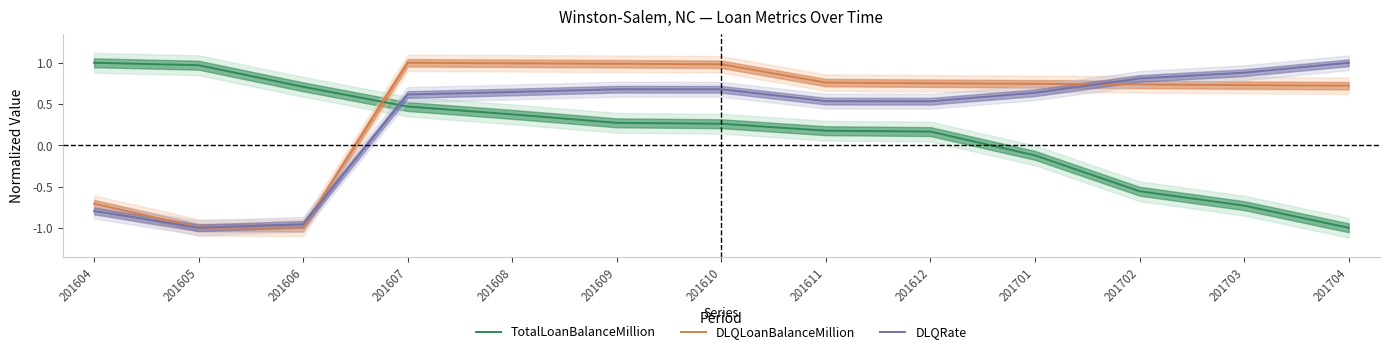

Reading left to right, what are all the values shown in this chart?

TotalLoanBalanceMillion: 201604=1.0	201605=1.0	201606=0.7	201607=0.5	201608=0.4	201609=0.3	201610=0.3	201611=0.2	201612=0.2	201701=-0.1	201702=-0.6	201703=-0.7	201704=-1.0
DLQLoanBalanceMillion: 201604=-0.7	201605=-1.0	201606=-1.0	201607=1.0	201608=1.0	201609=1.0	201610=1.0	201611=0.8	201612=0.8	201701=0.7	201702=0.7	201703=0.7	201704=0.7
DLQRate: 201604=-0.8	201605=-1.0	201606=-1.0	201607=0.6	201608=0.6	201609=0.7	201610=0.7	201611=0.5	201612=0.5	201701=0.6	201702=0.8	201703=0.9	201704=1.0